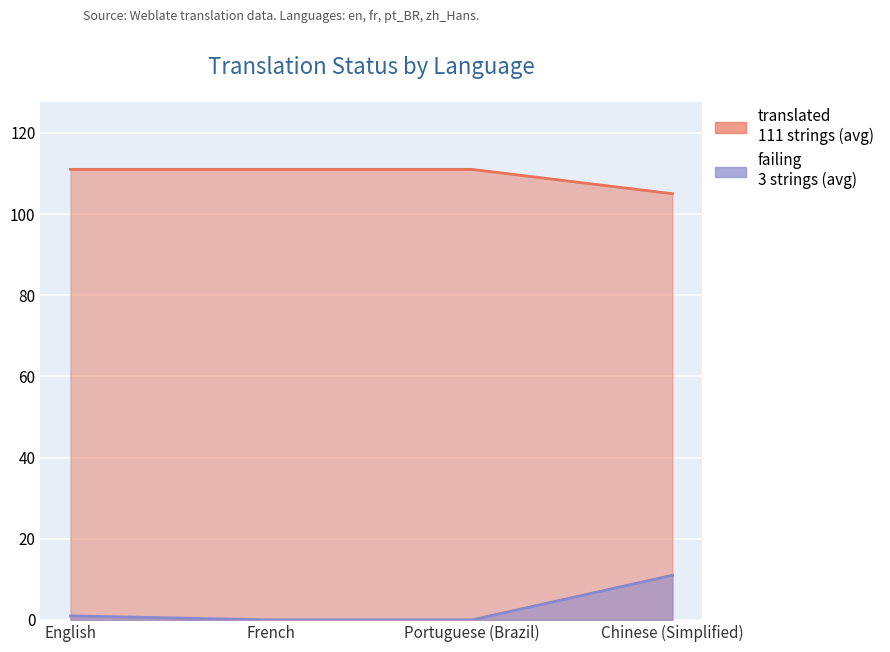

What value does the translated series have at Portuguese (Brazil)?

111